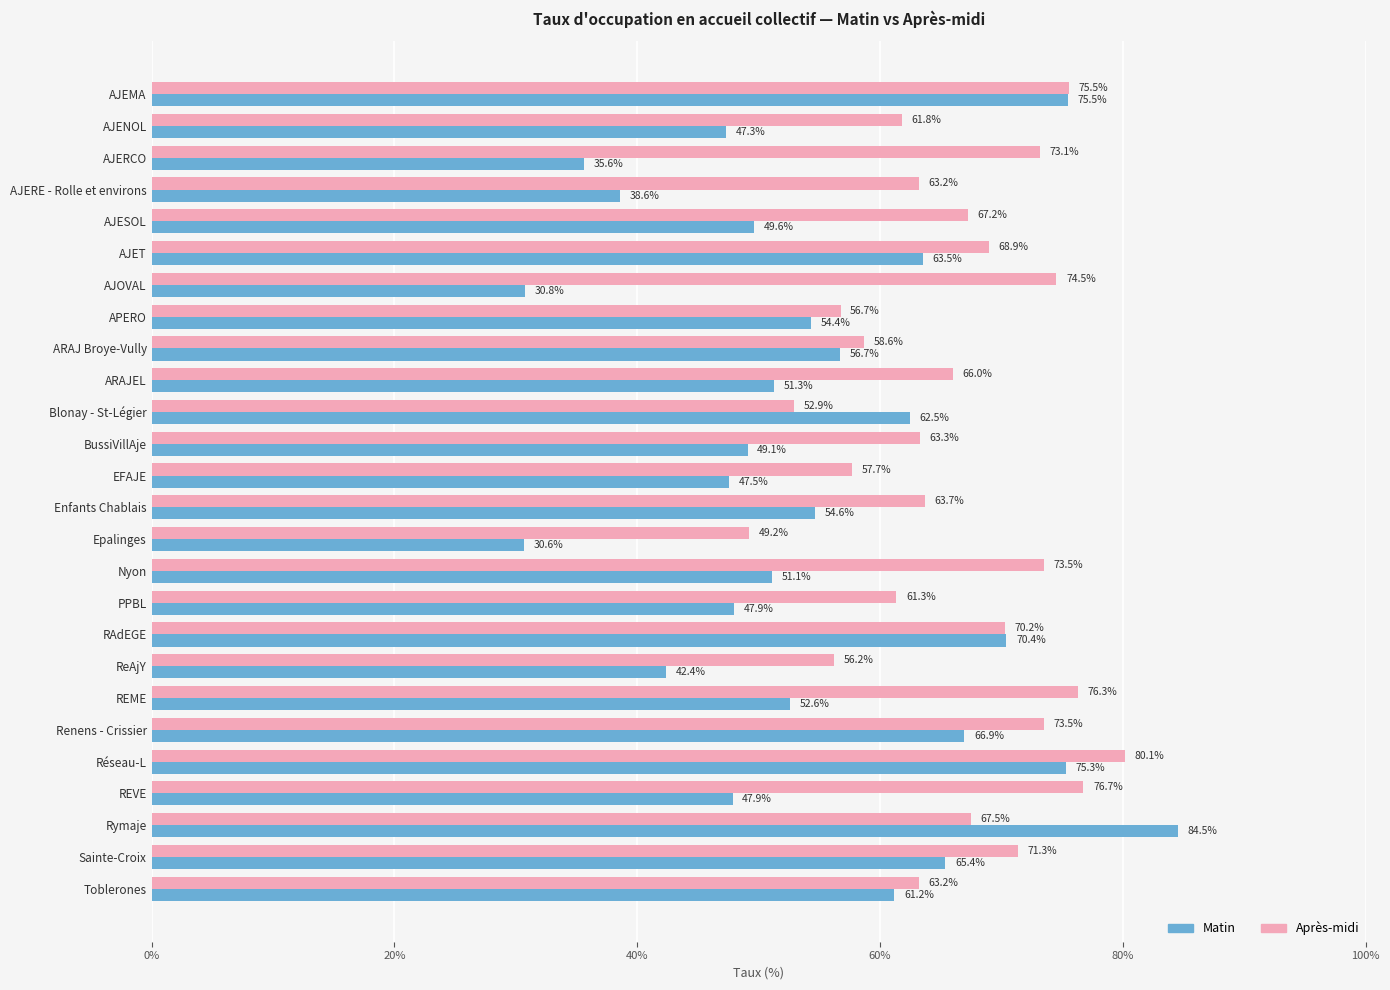

At which label is Matin closest to 57?

ARAJ Broye-Vully